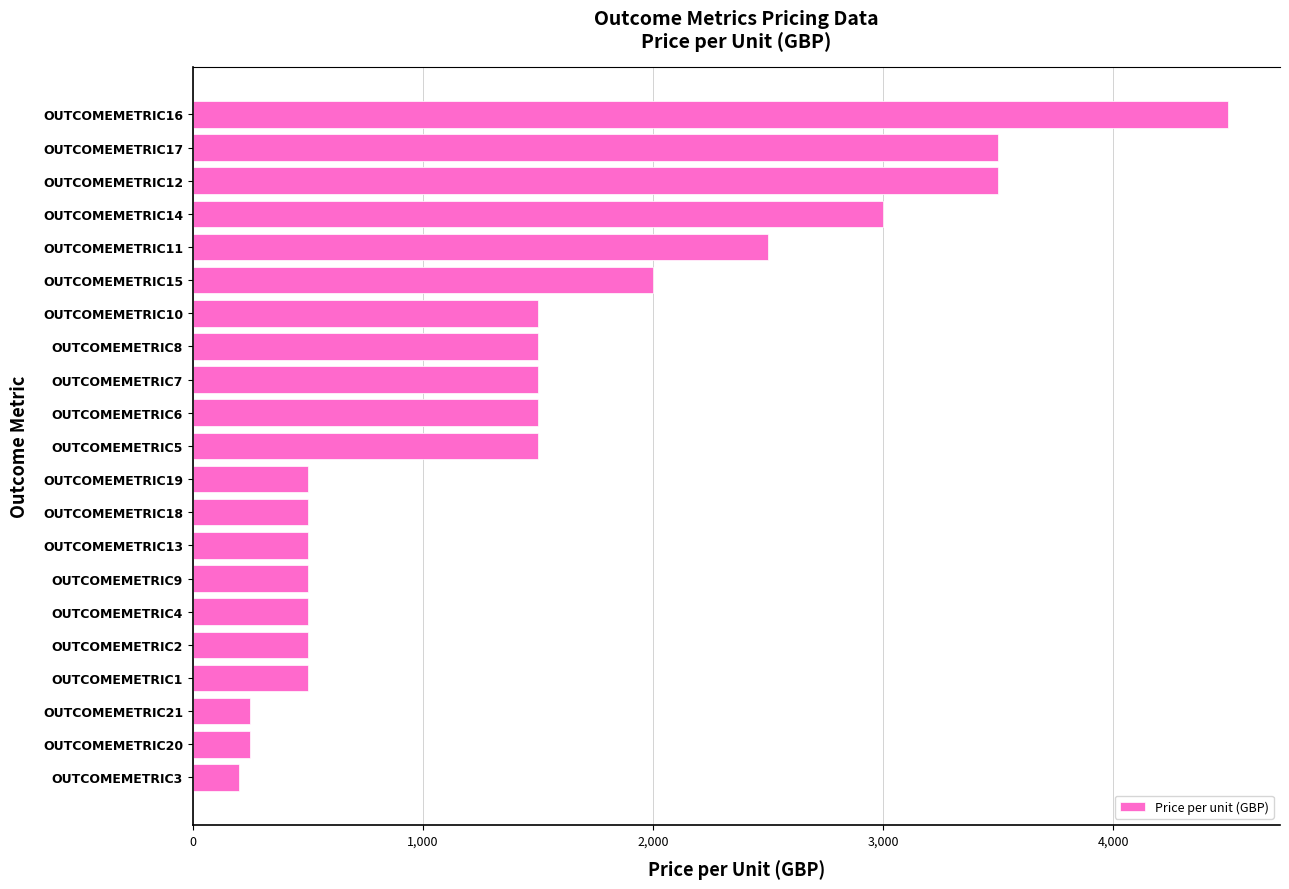

Which has a higher value, OUTCOMEMETRIC17 or OUTCOMEMETRIC11?

OUTCOMEMETRIC17